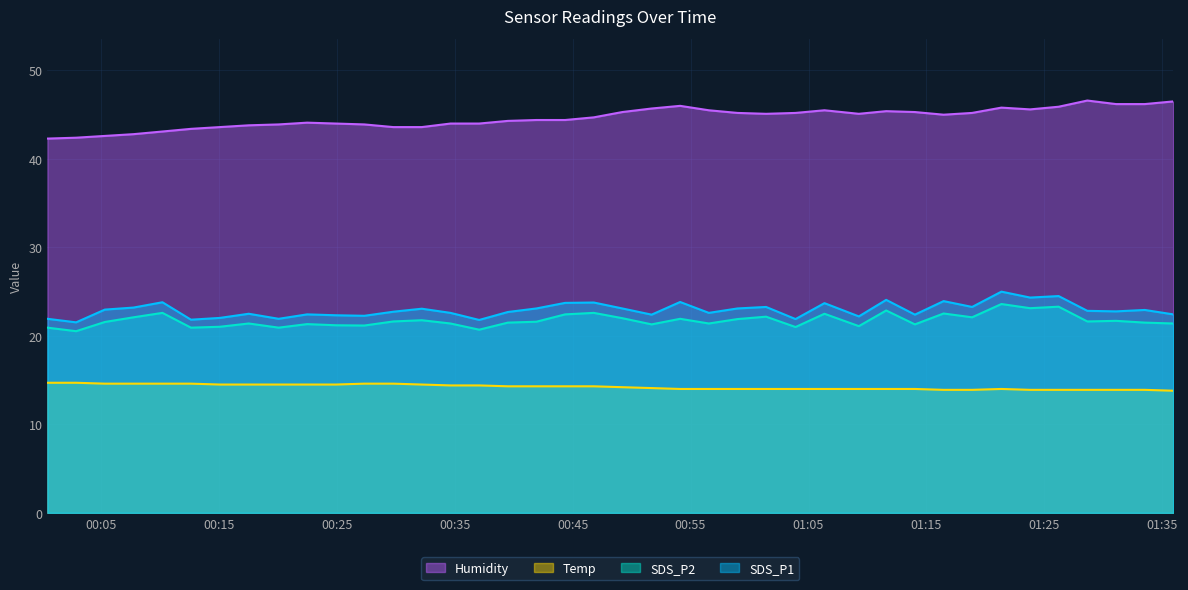

How many data points in SDS_P1 are above 22?

34